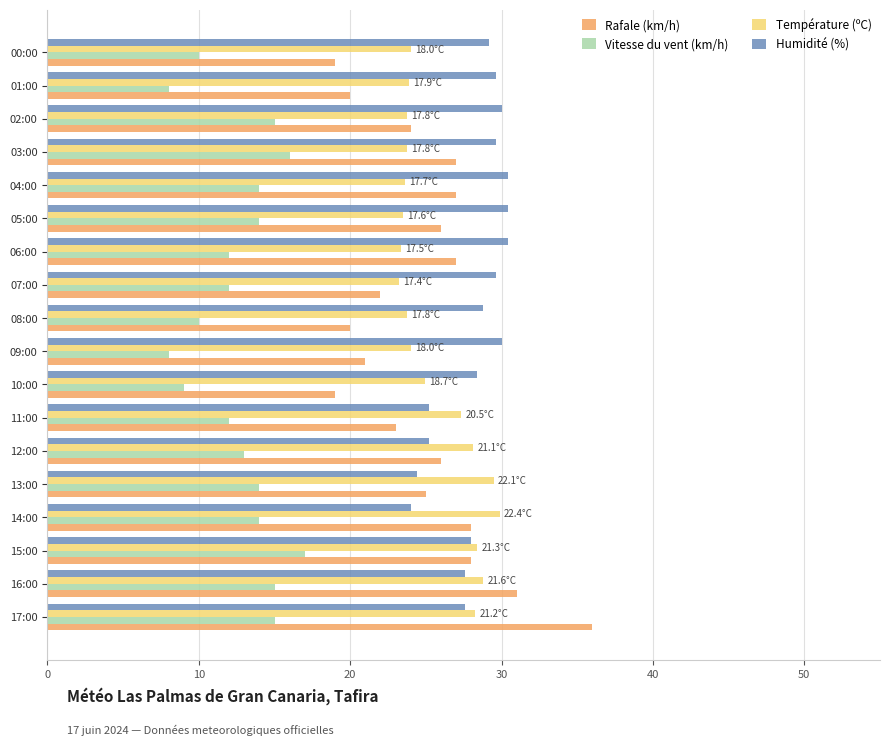

Is the value of Température (ºC) at 10:00 greater than the value of Vitesse du vent (km/h) at 00:00?

Yes